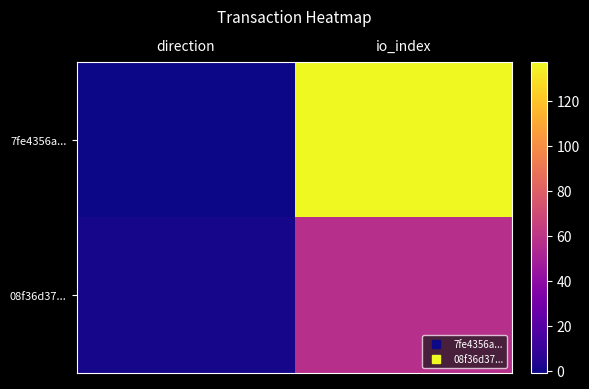

Which series changed the most between direction and io_index?

7fe4356a...